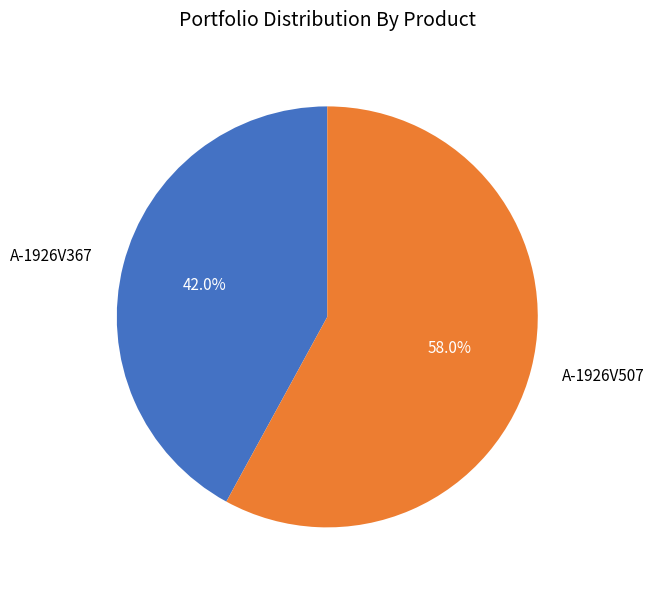

Which slice is the smallest?

A-1926V367